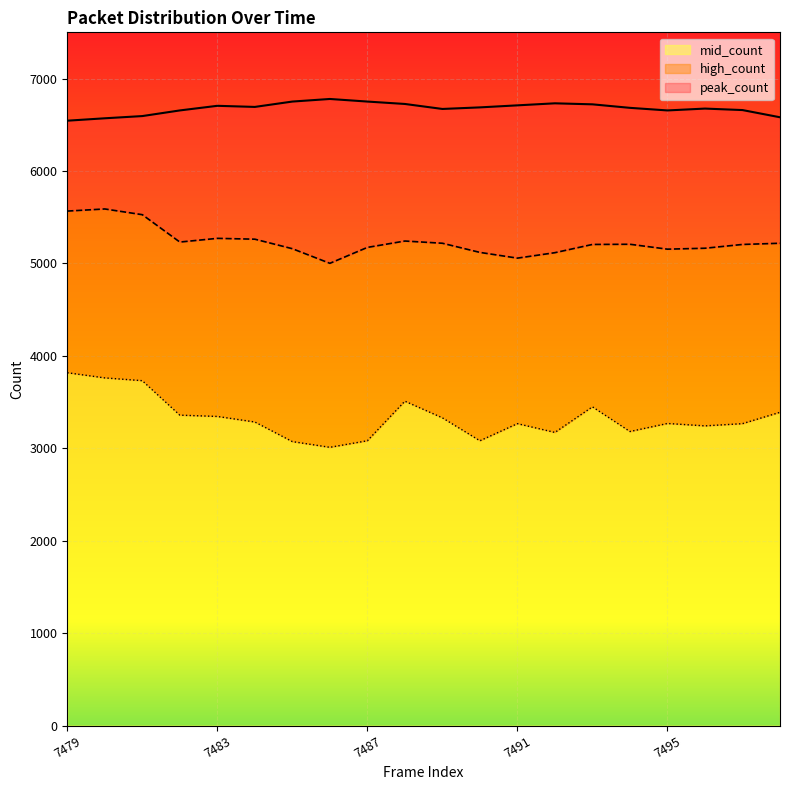

True or false: peak_count and high_count cross at least once.

False